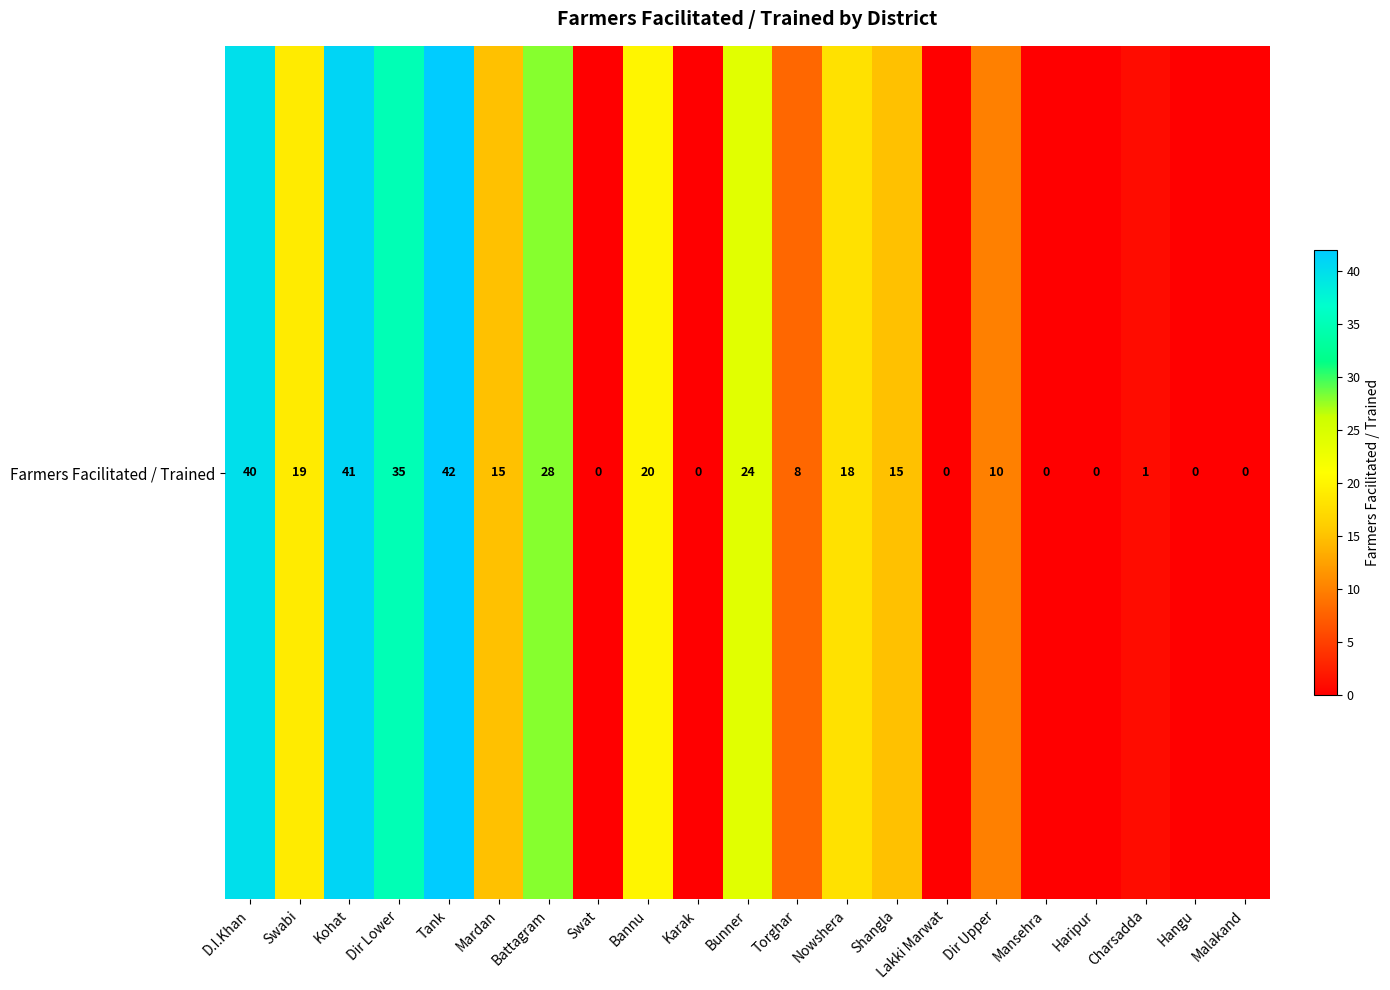

List the labels in order of value, smallest first.

Swat, Karak, Lakki Marwat, Mansehra, Haripur, Hangu, Malakand, Charsadda, Torghar, Dir Upper, Mardan, Shangla, Nowshera, Swabi, Bannu, Bunner, Battagram, Dir Lower, D.I.Khan, Kohat, Tank